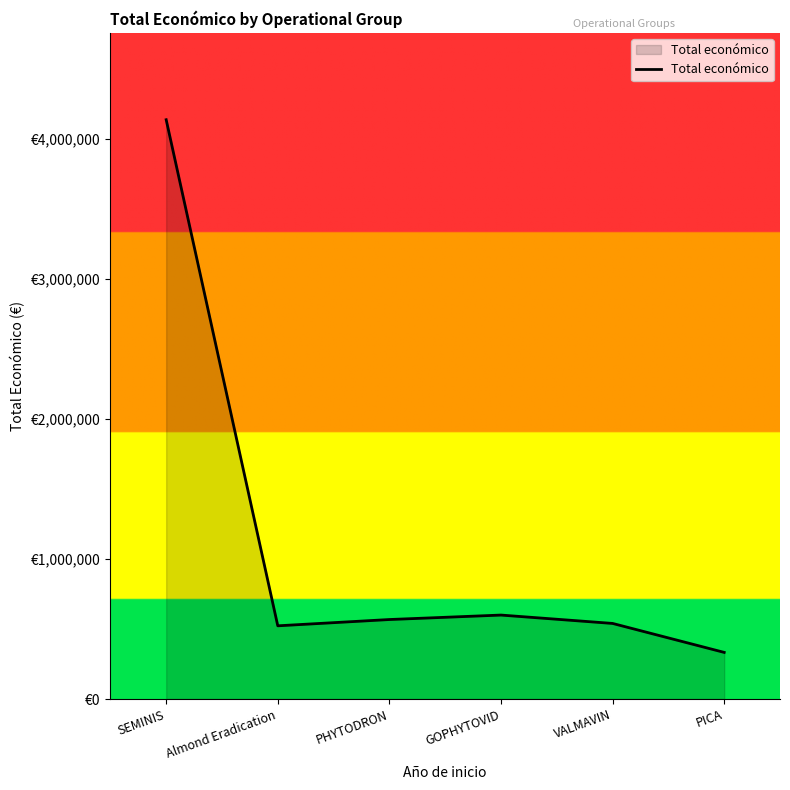

Between Almond Eradication and GOPHYTOVID, which is larger?

GOPHYTOVID